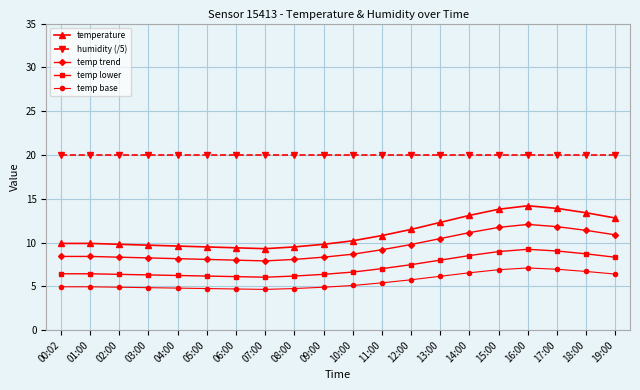

How many lines are shown in the chart?

5